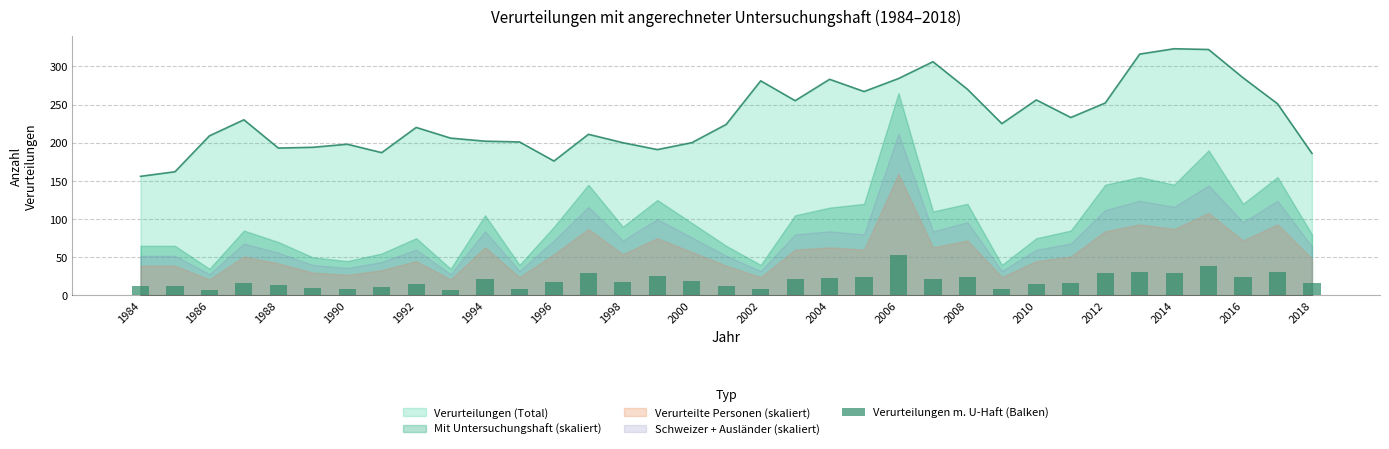

What is the lowest value of the Verurteilungen (Total) series?

156